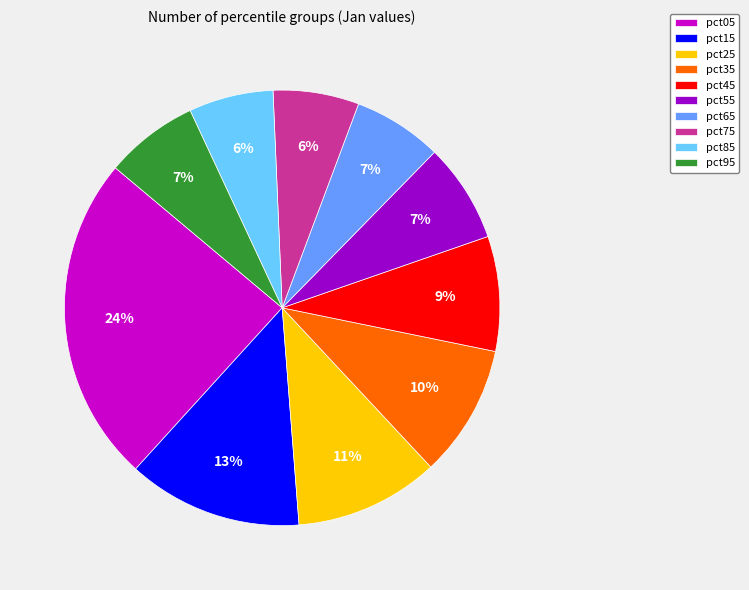

To the nearest percent, what percentage of the pie is pct65?

7%